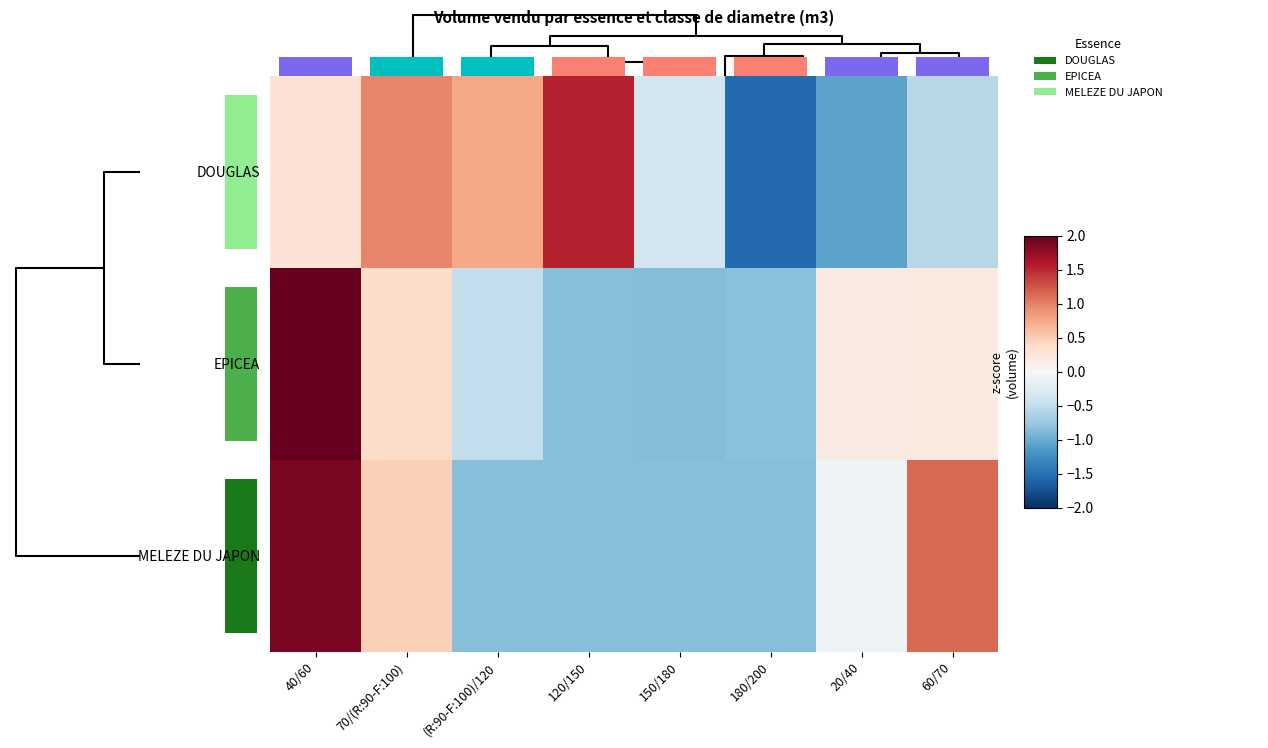

What is the greatest value displayed?

2.3